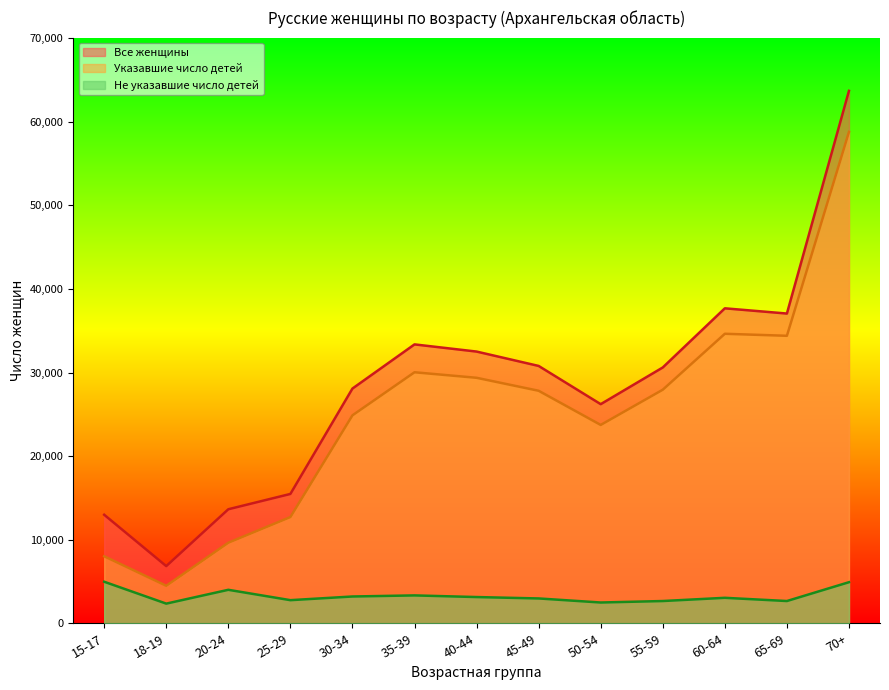

What is the total value across all series at 60-64?

75376